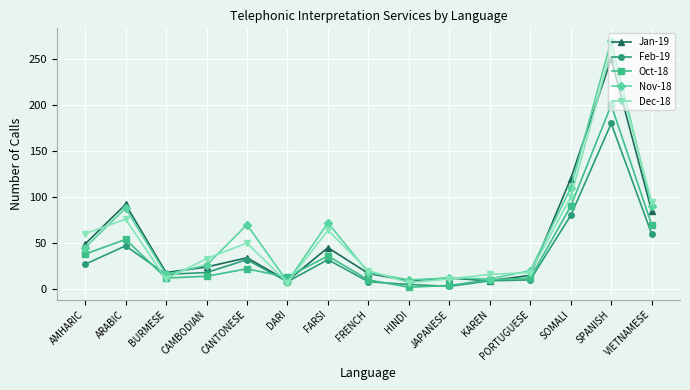

Which series has the largest total across all categories?

Nov-18